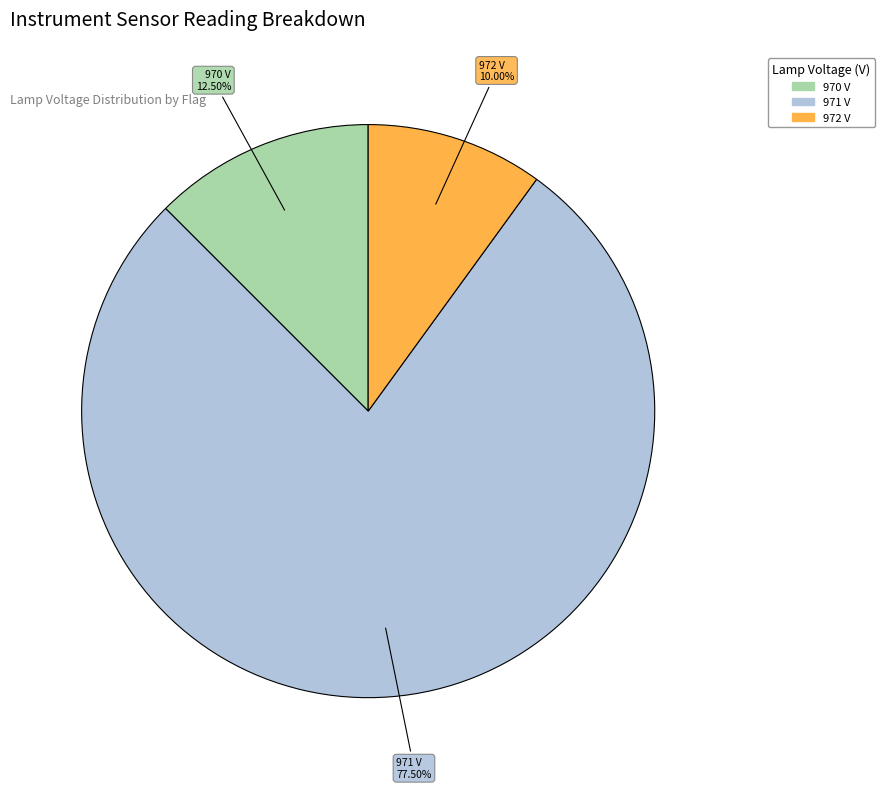

Is there a majority slice in this chart?

Yes